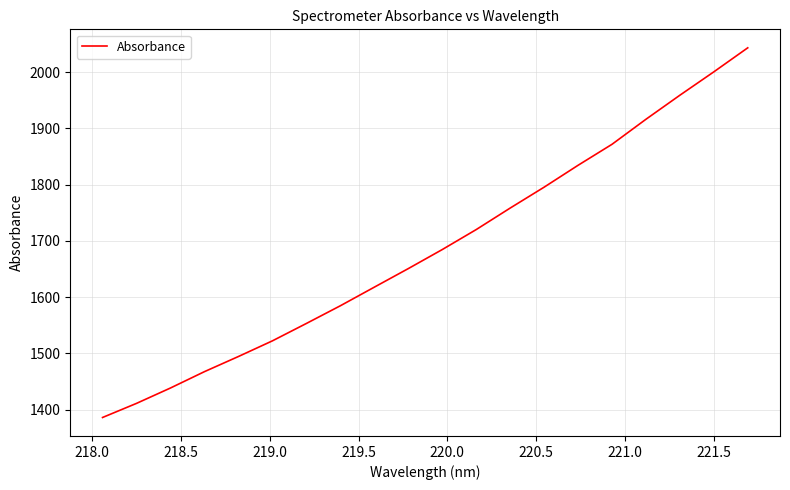

What is the maximum value shown in the chart?

2043.2